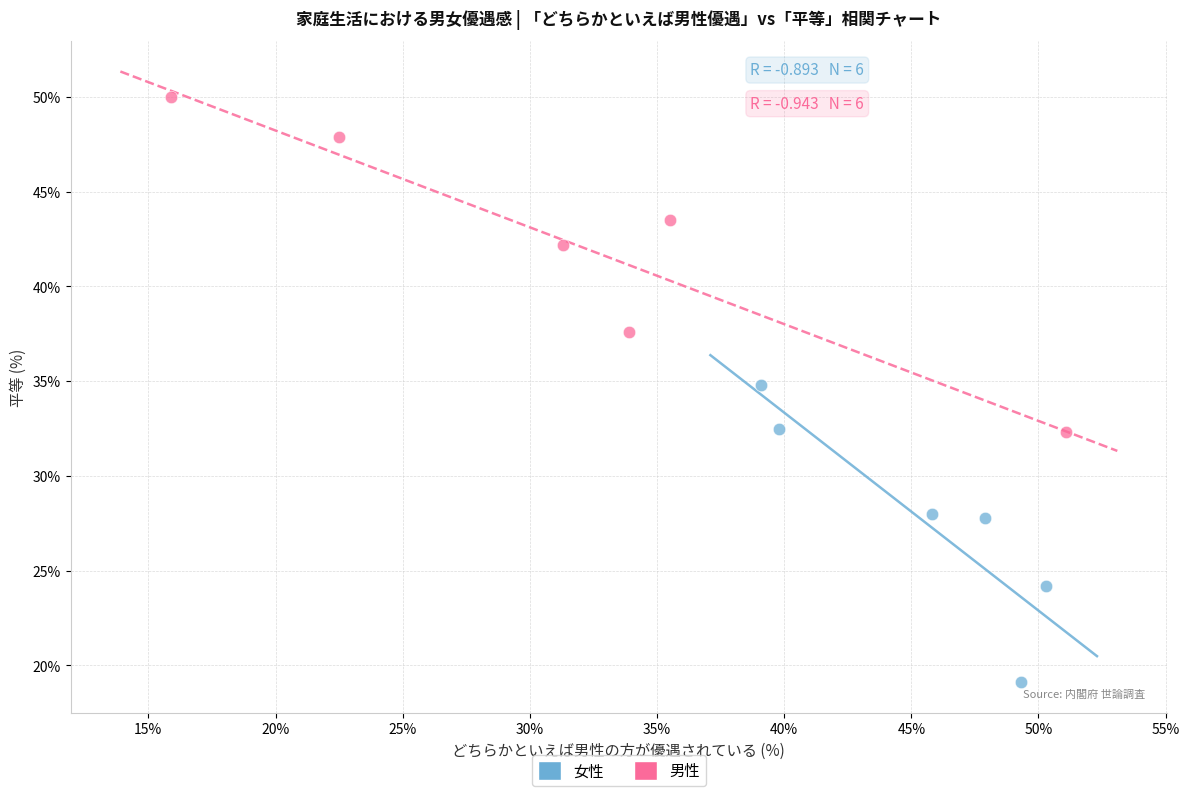

Which series contains the lowest Y value?

女性